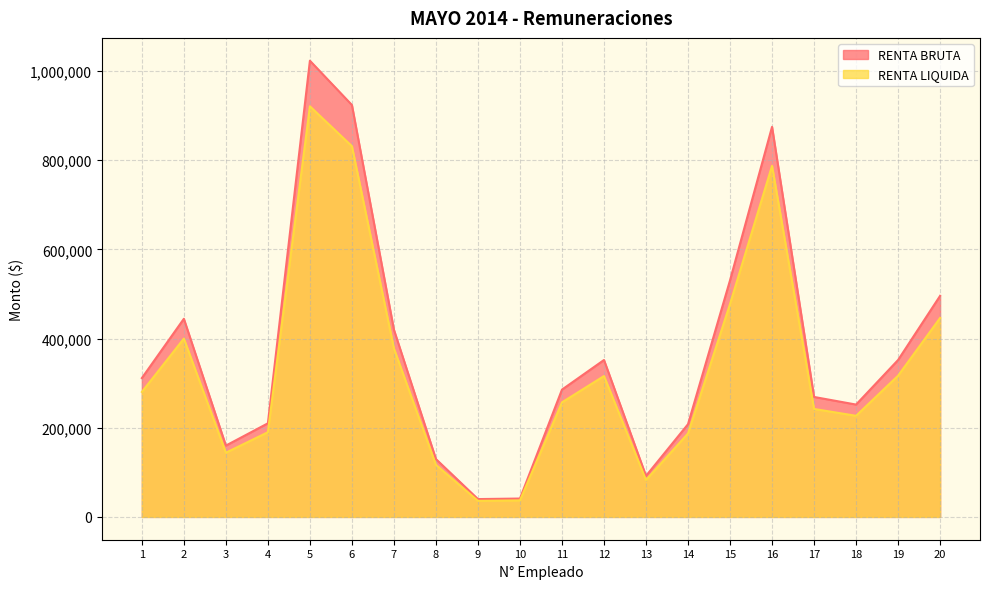

What is the lowest value of the RENTA BRUTA series?

40000